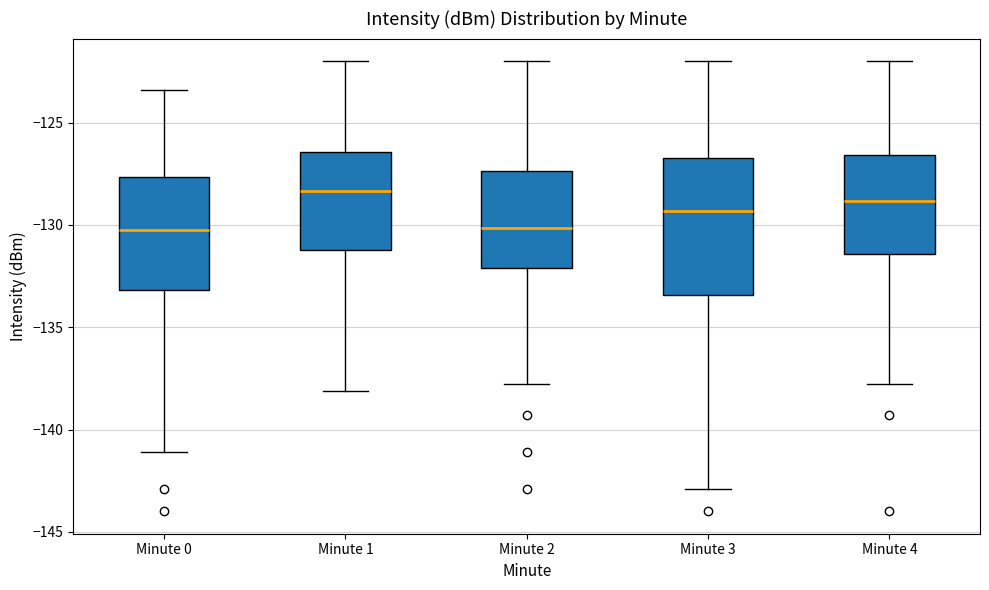

Reading left to right, transcribe this box plot: for each box, give where its median line is, the range the box spans, and where its two whiskers end, as read against the y-axis. The values are not printed on the chart, so give them approximately, as read against the axis.

Minute 0: median -130.5, box -133.0 to -127.5, whiskers -141.0 to -123.5
Minute 1: median -128.5, box -131.0 to -126.5, whiskers -138.0 to -122.0
Minute 2: median -130.0, box -132.0 to -127.5, whiskers -138.0 to -122.0
Minute 3: median -129.5, box -133.5 to -126.5, whiskers -143.0 to -122.0
Minute 4: median -129.0, box -131.5 to -126.5, whiskers -138.0 to -122.0